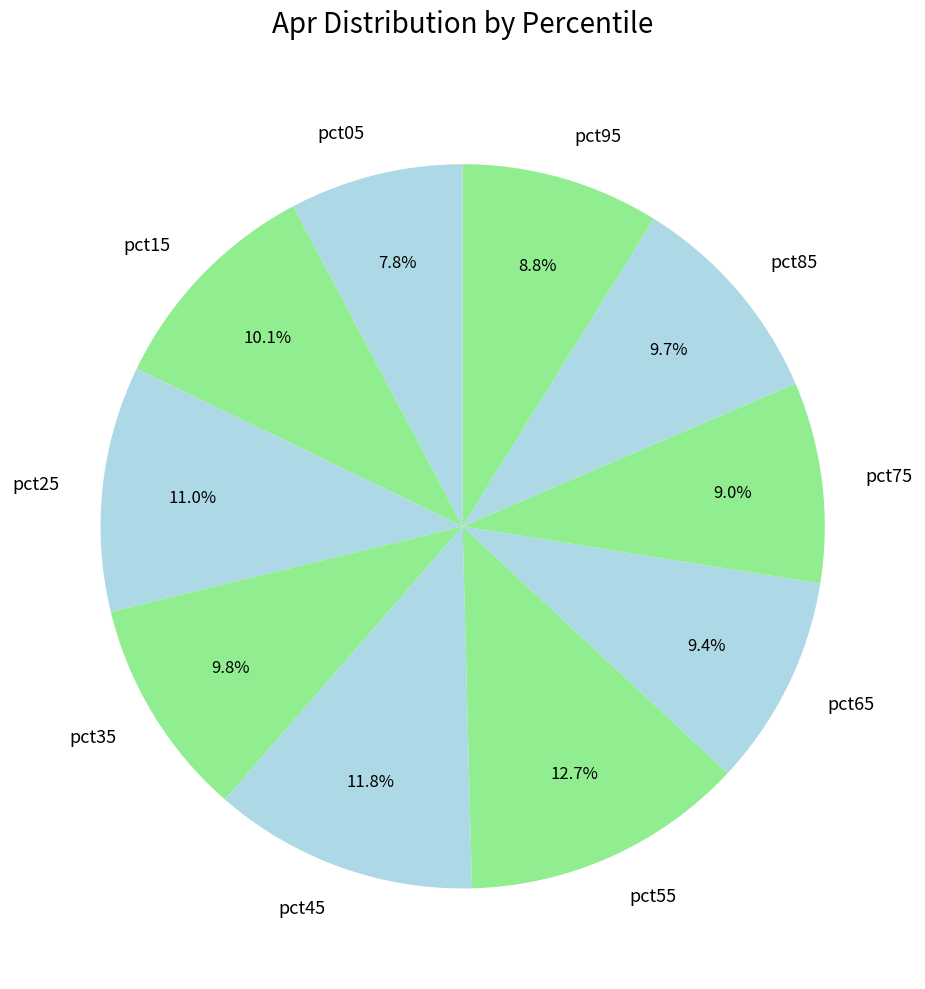

Does pct05 represent more than half of the total?

No